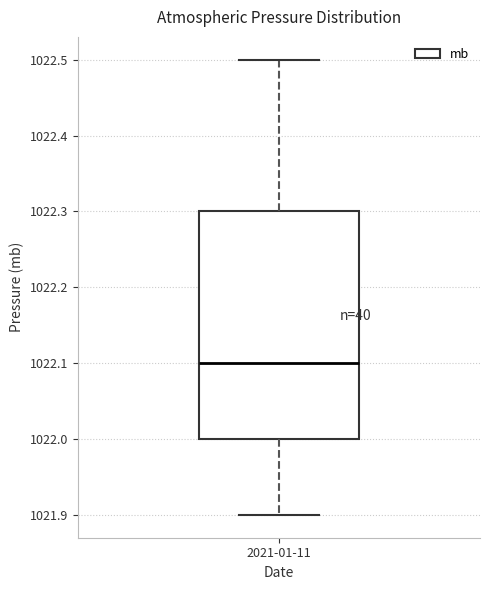

Transcribe this box plot: give where the median line is, the range the box spans, and where the two whiskers end, as read against the y-axis. The values are not printed on the chart, so give them approximately, as read against the axis.

median 1022.1, box 1022.0 to 1022.3, whiskers 1021.9 to 1022.5